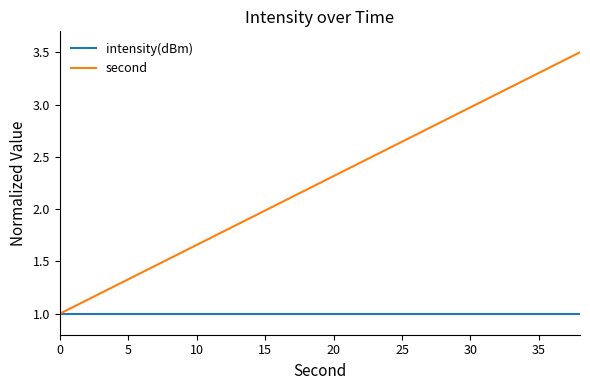

Which series has the widest spread of values?

second